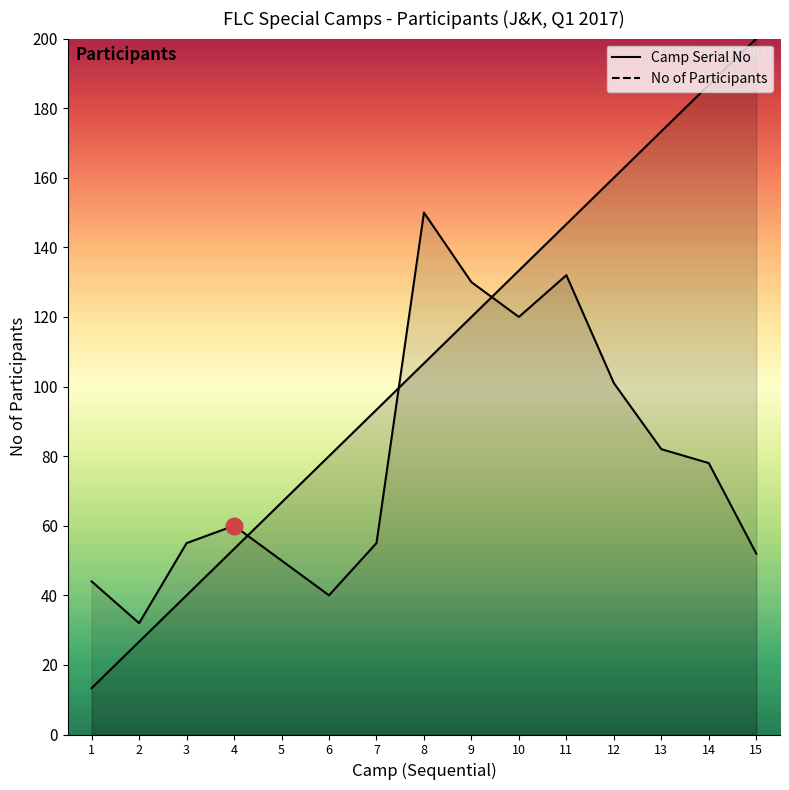

Reading right to left, list all the values displayed in this chart.

Camp Serial No: 15=200.0	14=186.7	13=173.3	12=160.0	11=146.7	10=133.3	9=120.0	8=106.7	7=93.3	6=80.0	5=66.7	4=53.3	3=40.0	2=26.7	1=13.3
No of Participants: 15=52.0	14=78.0	13=82.0	12=101.0	11=132.0	10=120.0	9=130.0	8=150.0	7=55.0	6=40.0	5=50.0	4=60.0	3=55.0	2=32.0	1=44.0